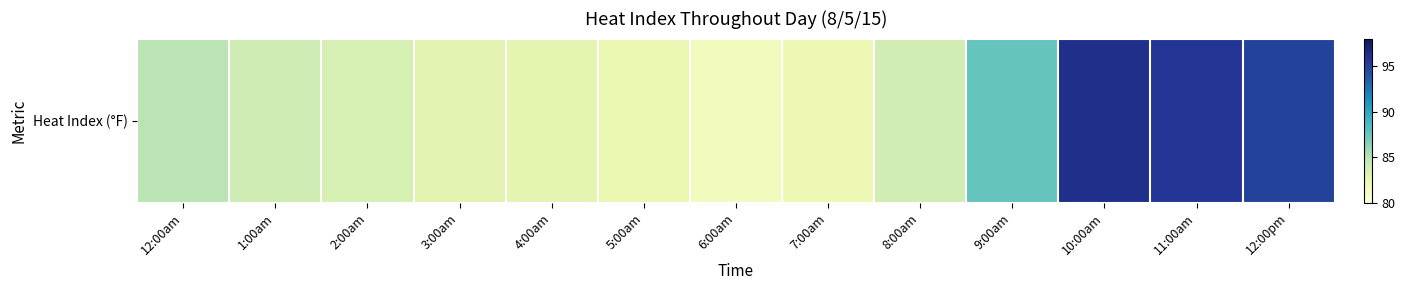

Which has a higher value, 8:00am or 1:00am?

1:00am